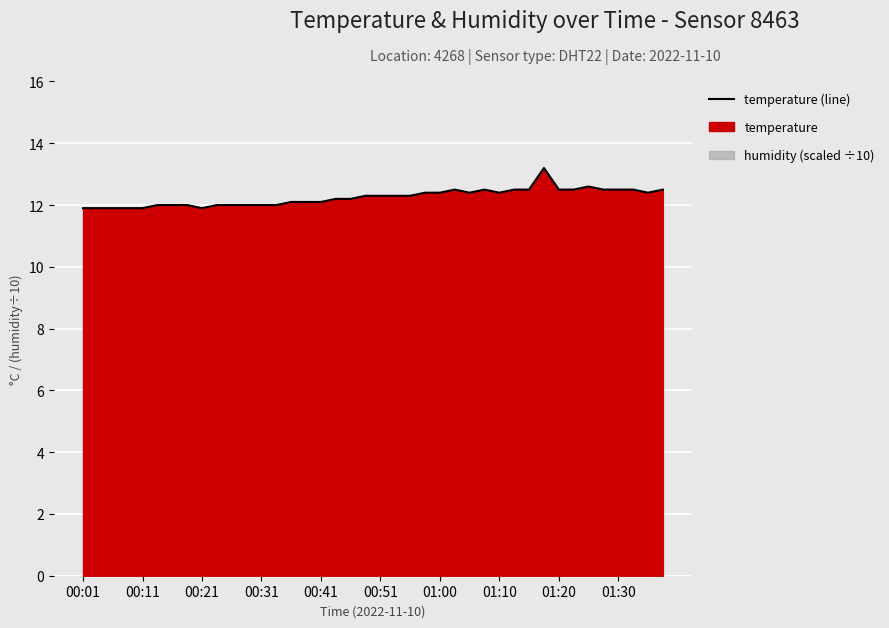

Approximately how many times larger is the value at 23 compared to 26?

1.0